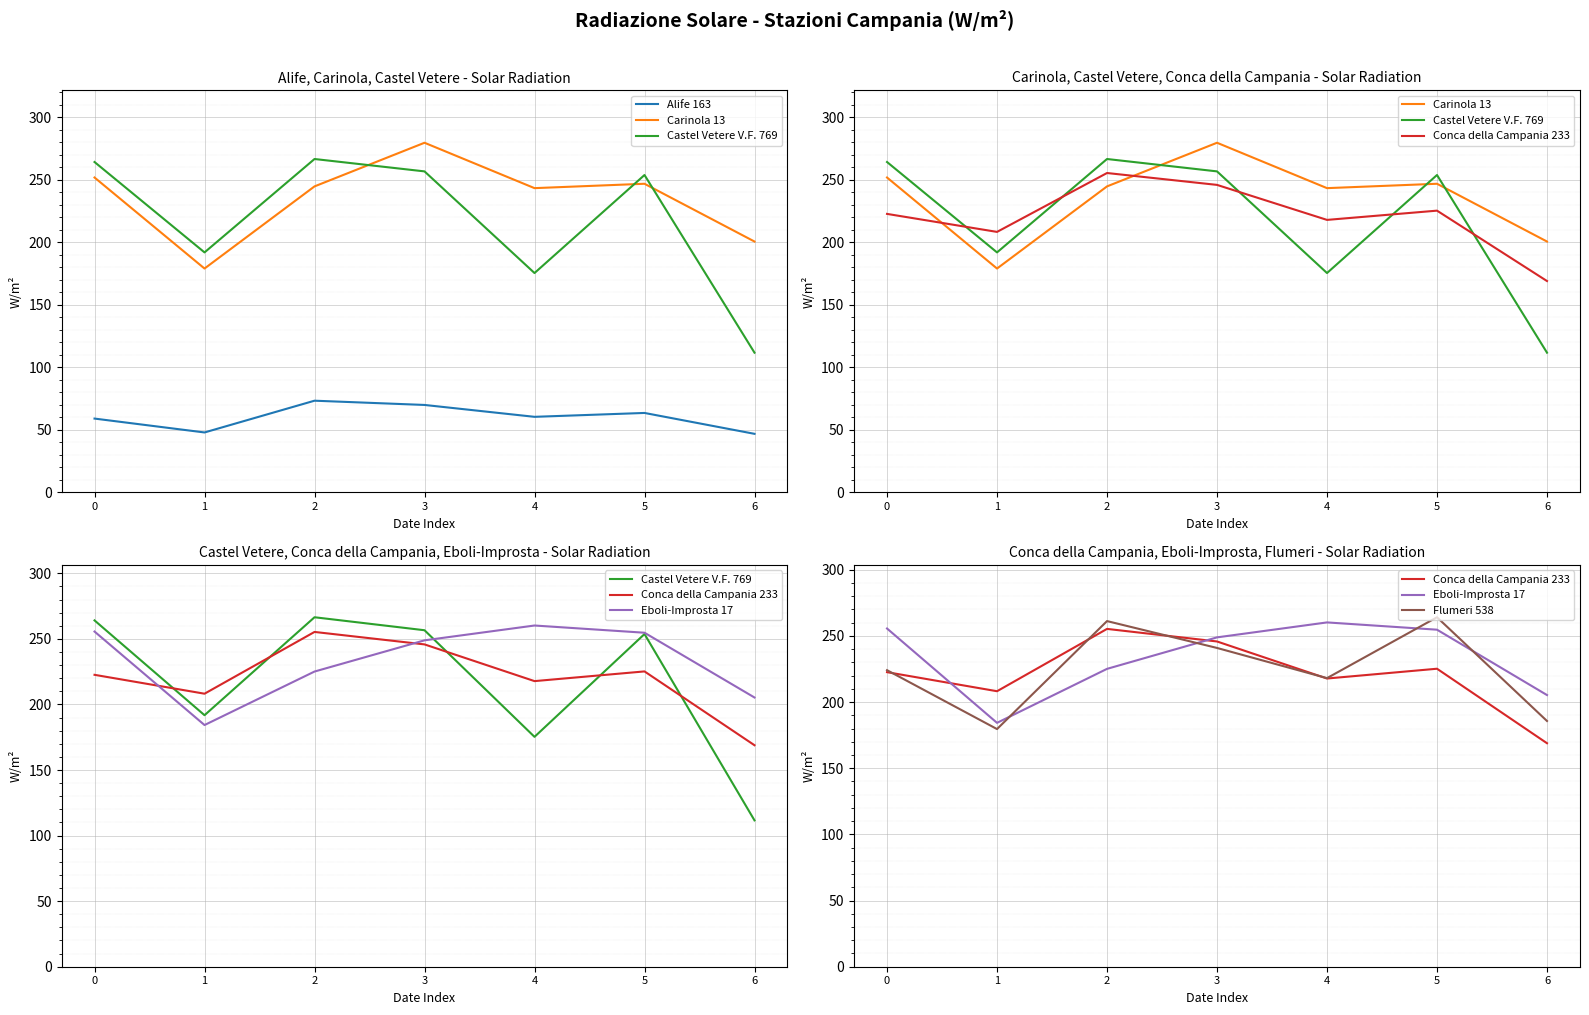

Which label corresponds to the largest value in the chart?

3